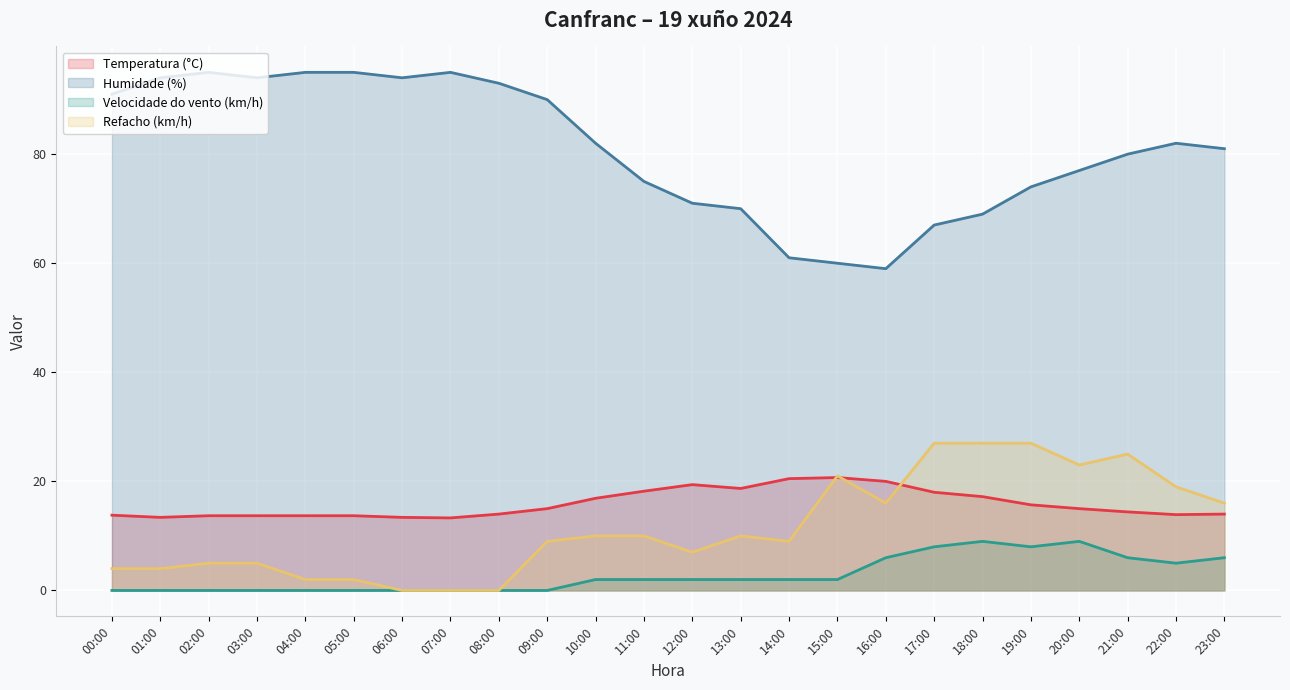

Rank the categories by Humidade (%) value from highest to lowest.

02:00, 04:00, 05:00, 07:00, 01:00, 03:00, 06:00, 08:00, 00:00, 09:00, 10:00, 22:00, 23:00, 21:00, 20:00, 11:00, 19:00, 12:00, 13:00, 18:00, 17:00, 14:00, 15:00, 16:00